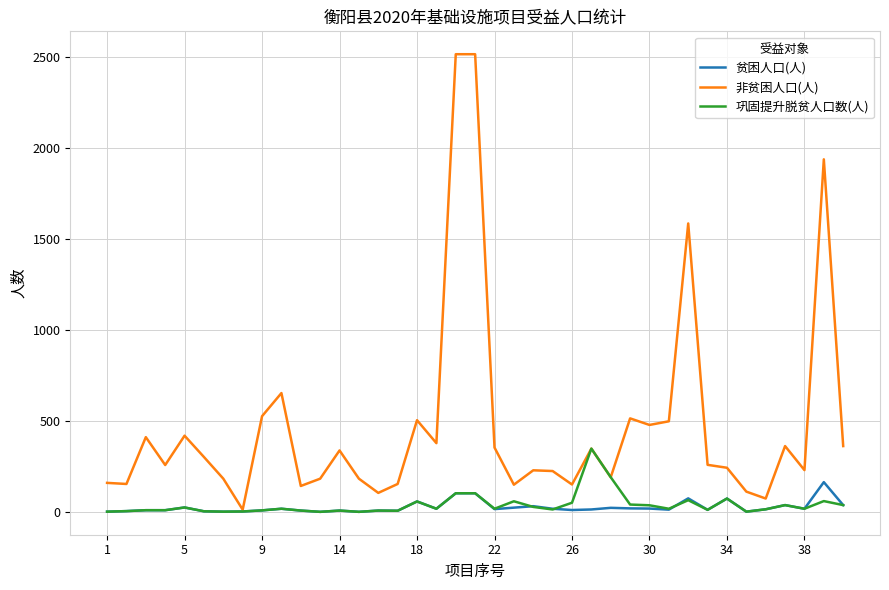

What is the maximum value shown in the chart?

2515